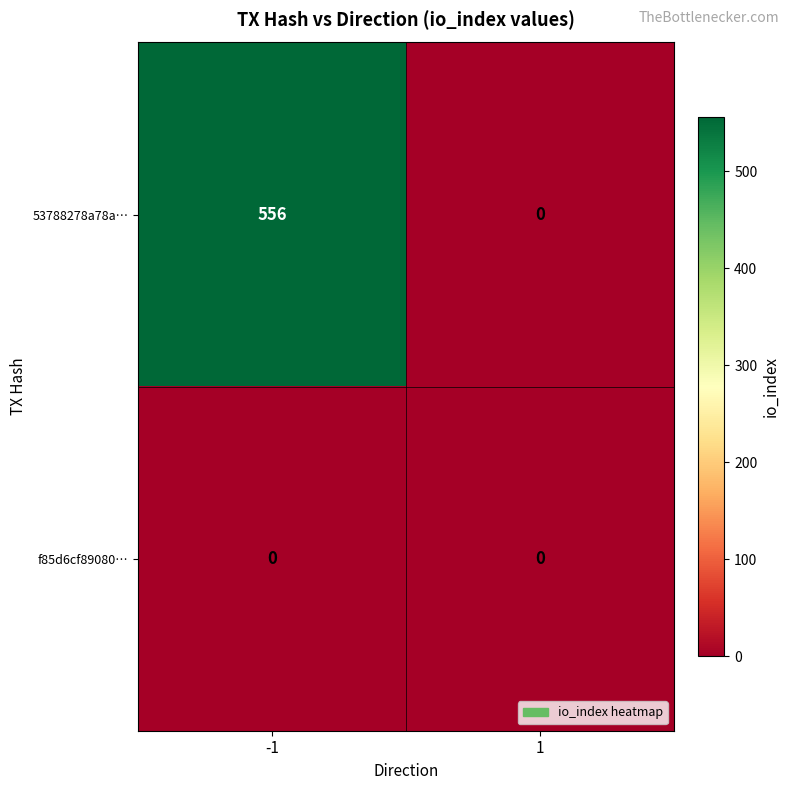

The f85d6cf89080… series shows 0 at -1. True or false?

True